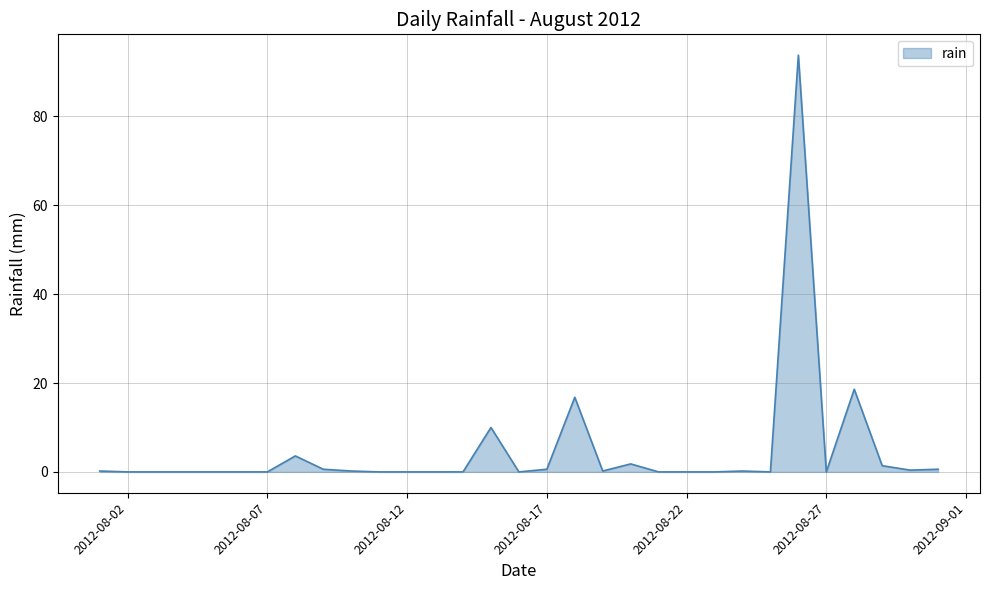

What is the difference between the maximum and minimum values?

93.8